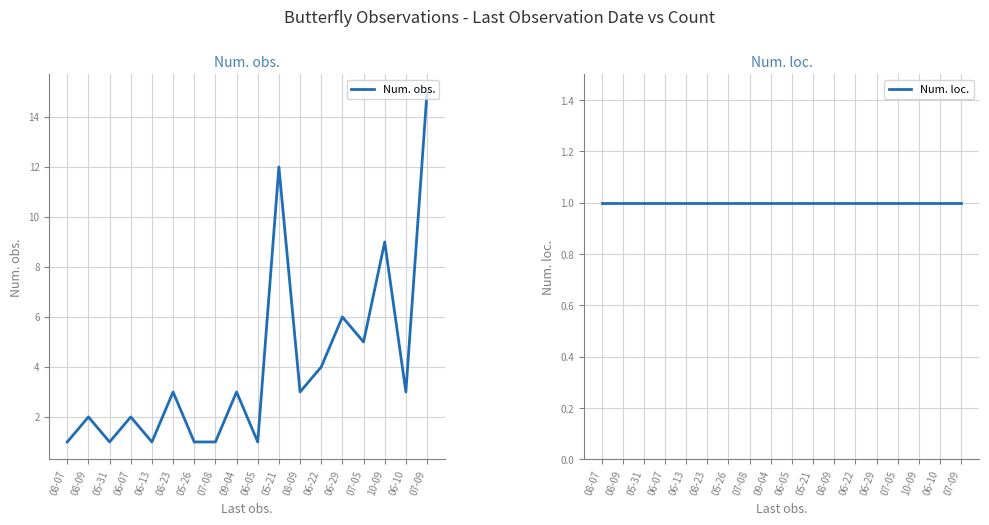

Reading left to right, list all the values displayed in this chart.

Num. obs.: 1	2	1	2	1	3	1	1	3	1	12	3	4	6	5	9	3	15
Num. loc.: 1	1	1	1	1	1	1	1	1	1	1	1	1	1	1	1	1	1